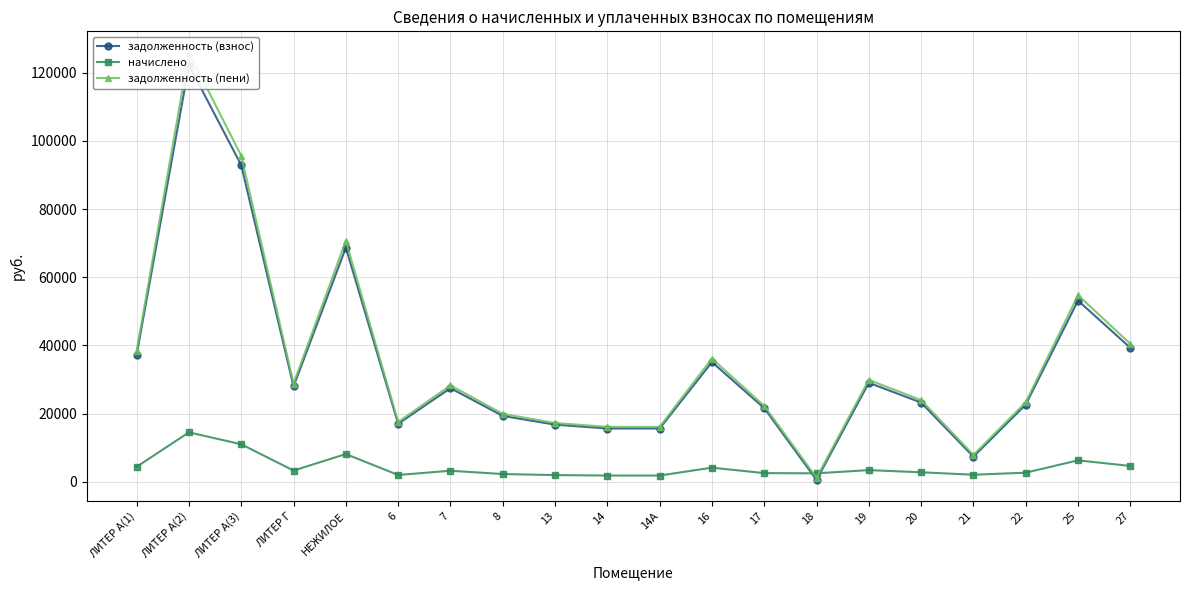

Reading left to right, what are all the values shown in this chart?

задолженность (взнос): ЛИТЕР А(1)=37319.0	ЛИТЕР А(2)=122226.5	ЛИТЕР А(3)=92859.5	ЛИТЕР Г=27989.5	НЕЖИЛОЕ=68689.9	6=17031.6	7=27488.6	8=19348.5	13=16781.0	14=15654.0	14А=15654.0	16=35127.5	17=21627.6	18=576.2	19=29053.9	20=23259.0	21=7379.8	22=22667.0	25=53161.1	27=39322.8
начислено: ЛИТЕР А(1)=4434.2	ЛИТЕР А(2)=14522.9	ЛИТЕР А(3)=11033.5	ЛИТЕР Г=3325.7	НЕЖИЛОЕ=8161.7	6=2023.7	7=3266.2	8=2299.0	13=1993.9	14=1860.0	14А=1860.0	16=4173.8	17=2569.8	18=2514.7	19=3452.2	20=2812.3	21=2098.1	22=2693.3	25=6316.6	27=4672.3
задолженность (пени): ЛИТЕР А(1)=38427.6	ЛИТЕР А(2)=125857.2	ЛИТЕР А(3)=95617.9	ЛИТЕР Г=28820.9	НЕЖИЛОЕ=70730.3	6=17537.5	7=28305.1	8=19923.2	13=17279.5	14=16119.0	14А=16119.0	16=36171.0	17=22270.1	18=1204.9	19=29917.0	20=23962.1	21=7904.3	22=23340.4	25=54740.3	27=40490.9